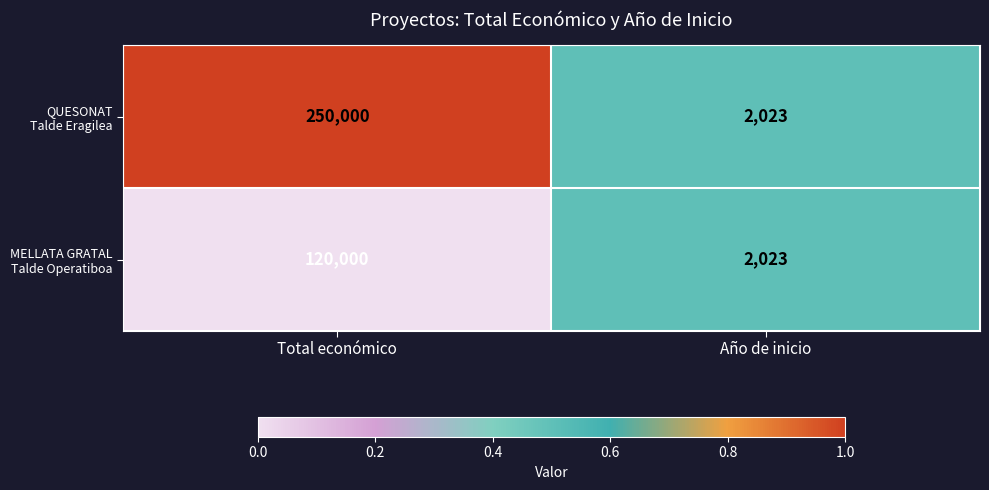

How many categories are shown in the chart?

2